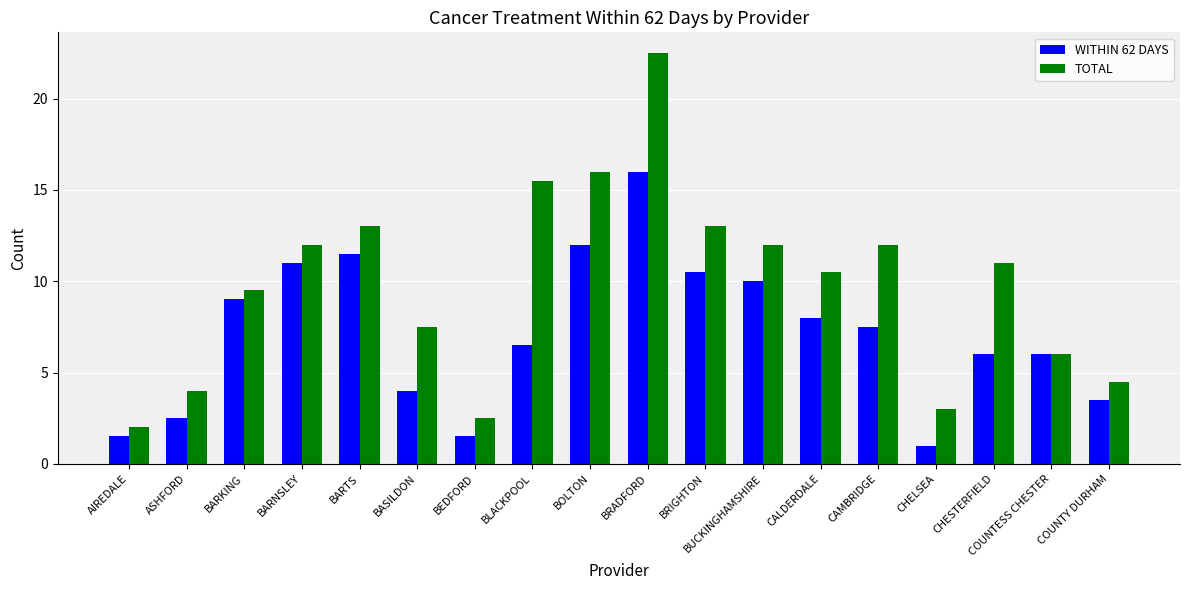

Reading left to right, transcribe all the data shown in this chart.

WITHIN 62 DAYS: AIREDALE=1.5	ASHFORD=2.5	BARKING=9.0	BARNSLEY=11.0	BARTS=11.5	BASILDON=4.0	BEDFORD=1.5	BLACKPOOL=6.5	BOLTON=12.0	BRADFORD=16.0	BRIGHTON=10.5	BUCKINGHAMSHIRE=10.0	CALDERDALE=8.0	CAMBRIDGE=7.5	CHELSEA=1.0	CHESTERFIELD=6.0	COUNTESS CHESTER=6.0	COUNTY DURHAM=3.5
TOTAL: AIREDALE=2.0	ASHFORD=4.0	BARKING=9.5	BARNSLEY=12.0	BARTS=13.0	BASILDON=7.5	BEDFORD=2.5	BLACKPOOL=15.5	BOLTON=16.0	BRADFORD=22.5	BRIGHTON=13.0	BUCKINGHAMSHIRE=12.0	CALDERDALE=10.5	CAMBRIDGE=12.0	CHELSEA=3.0	CHESTERFIELD=11.0	COUNTESS CHESTER=6.0	COUNTY DURHAM=4.5